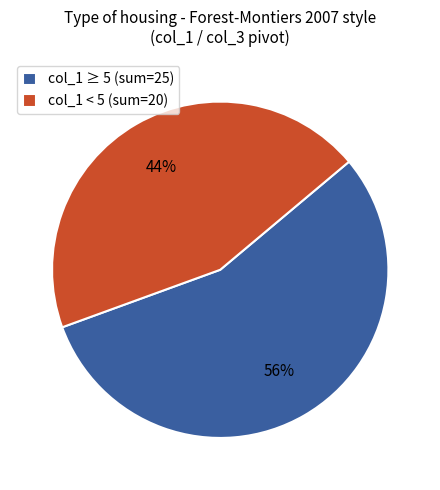

Between col_1 ≥ 5 (sum=25) and col_1 < 5 (sum=20), which is larger?

col_1 ≥ 5 (sum=25)